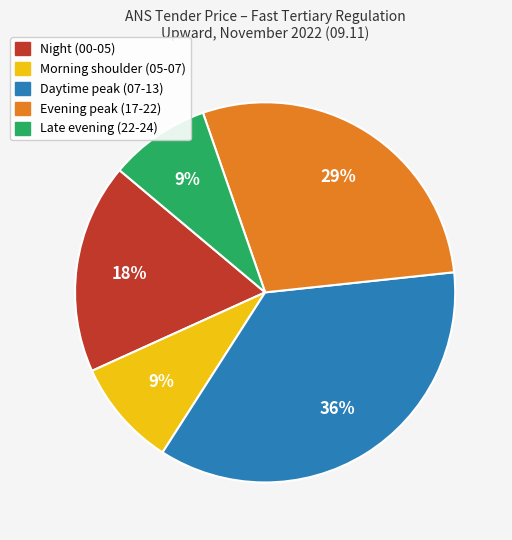

Is there a majority slice in this chart?

No